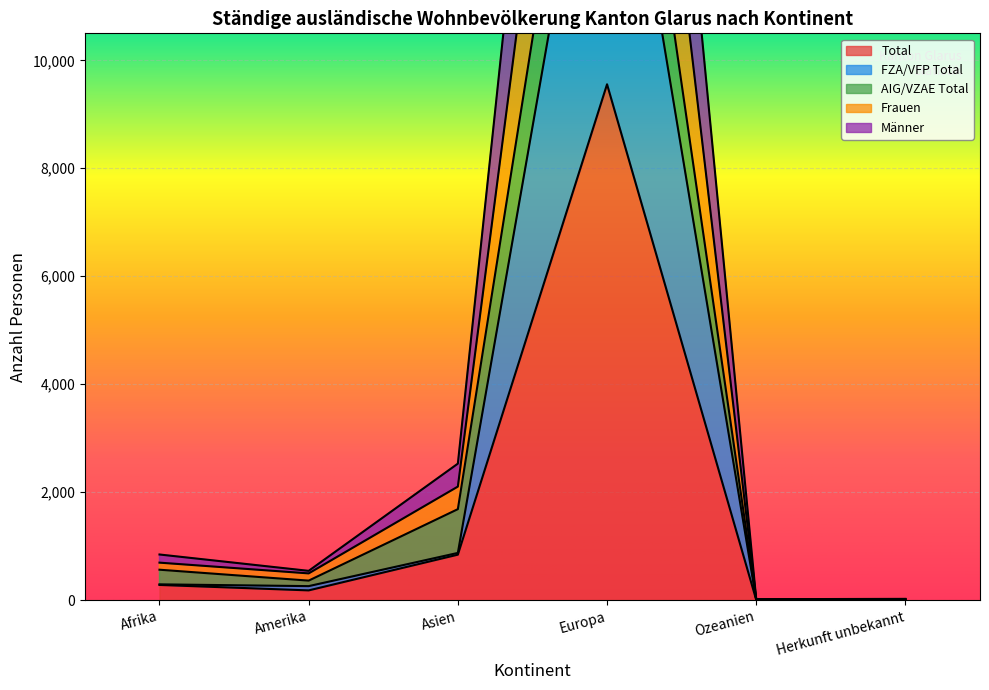

At which label is Total closest to 4781?

Asien